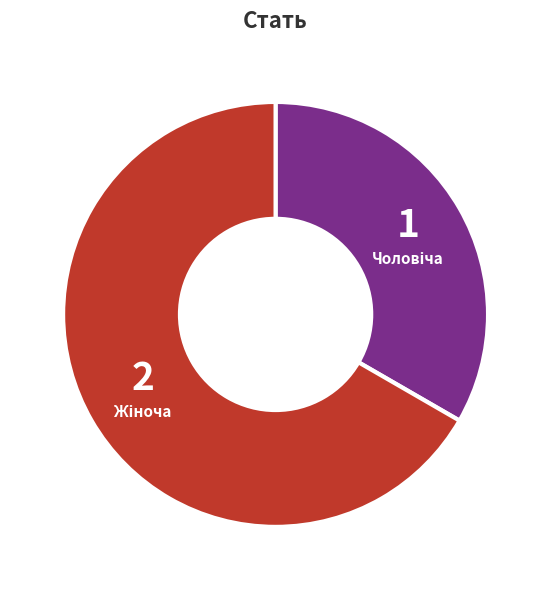

Does any single category account for the majority?

Yes